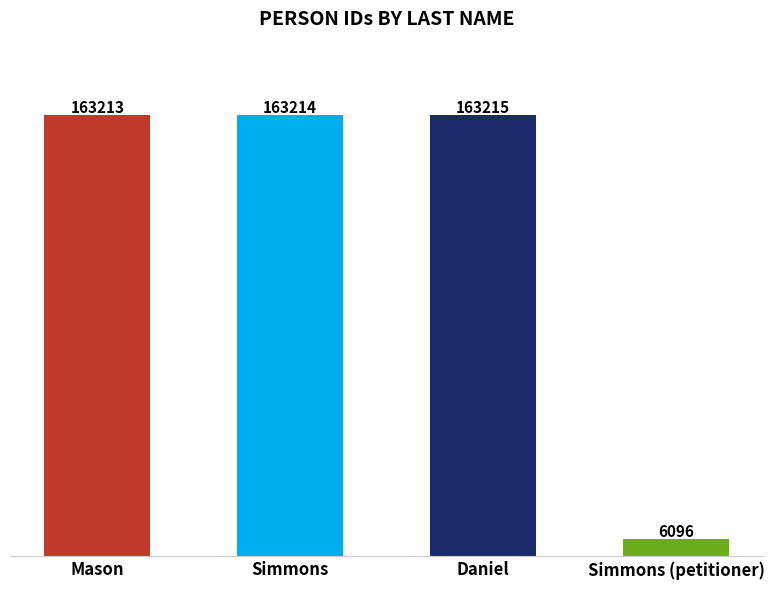

What is the ratio of the value at Mason to the value at Simmons?

1.0